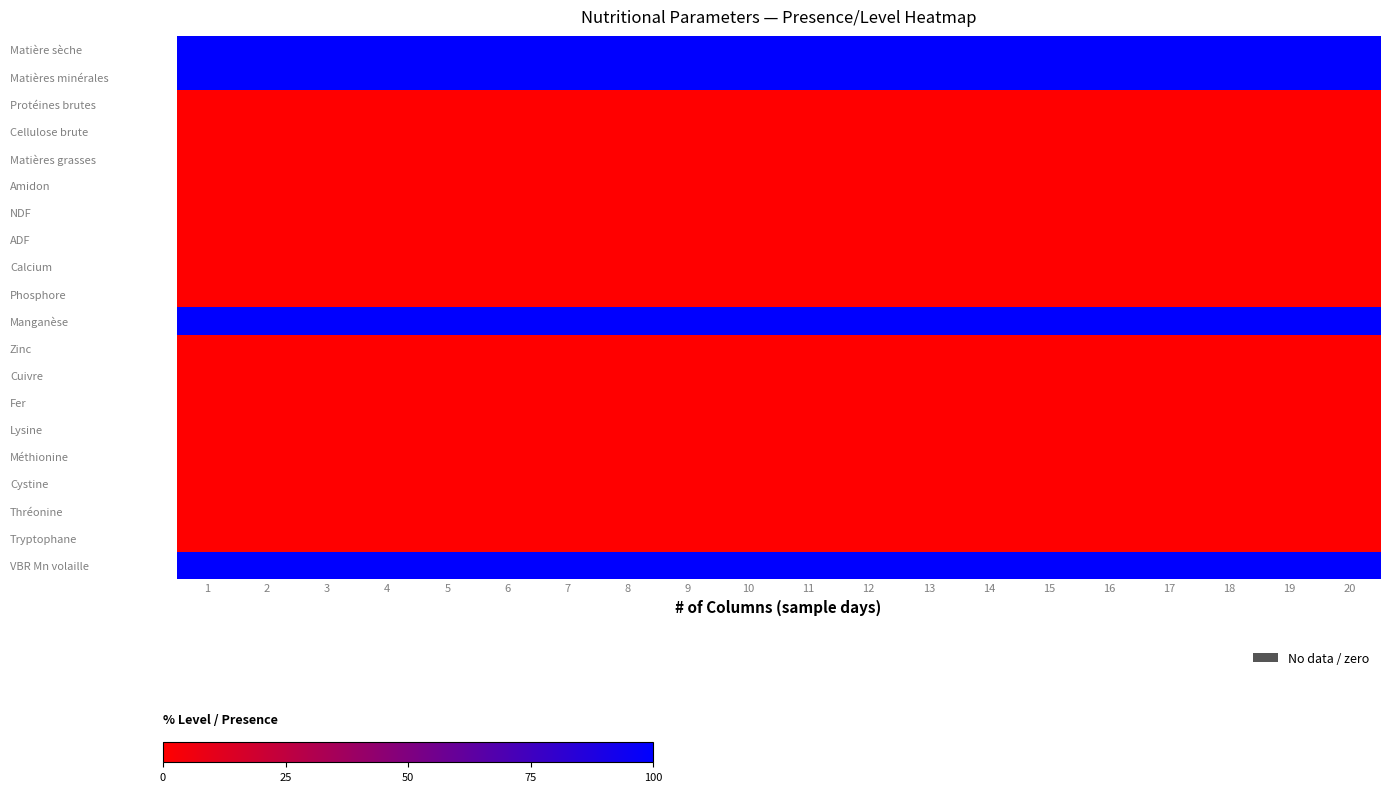

Reading right to left, what are all the values shown in this chart?

Matière sèche: 20=100.0	19=100.0	18=100.0	17=100.0	16=100.0	15=100.0	14=100.0	13=100.0	12=100.0	11=100.0	10=99.9	9=100.0	8=100.0	7=99.9	6=100.0	5=100.0	4=100.0	3=99.9	2=100.0	1=99.9
Matières minérales: 20=100.0	19=100.0	18=100.0	17=100.0	16=100.0	15=100.0	14=100.0	13=100.0	12=100.0	11=100.0	10=99.9	9=100.0	8=100.0	7=99.9	6=100.0	5=100.0	4=100.0	3=99.9	2=100.0	1=99.9
Protéines brutes: 20=0.0	19=0.0	18=0.0	17=0.0	16=0.0	15=0.0	14=0.0	13=0.0	12=0.0	11=0.0	10=0.0	9=0.0	8=0.0	7=0.0	6=0.0	5=0.0	4=0.0	3=0.0	2=0.0	1=0.0
Cellulose brute: 20=0.0	19=0.0	18=0.0	17=0.0	16=0.0	15=0.0	14=0.0	13=0.0	12=0.0	11=0.0	10=0.0	9=0.0	8=0.0	7=0.0	6=0.0	5=0.0	4=0.0	3=0.0	2=0.0	1=0.0
Matières grasses: 20=0.0	19=0.0	18=0.0	17=0.0	16=0.0	15=0.0	14=0.0	13=0.0	12=0.0	11=0.0	10=0.0	9=0.0	8=0.0	7=0.0	6=0.0	5=0.0	4=0.0	3=0.0	2=0.0	1=0.0
Amidon: 20=0.0	19=0.0	18=0.0	17=0.0	16=0.0	15=0.0	14=0.0	13=0.0	12=0.0	11=0.0	10=0.0	9=0.0	8=0.0	7=0.0	6=0.0	5=0.0	4=0.0	3=0.0	2=0.0	1=0.0
NDF: 20=0.0	19=0.0	18=0.0	17=0.0	16=0.0	15=0.0	14=0.0	13=0.0	12=0.0	11=0.0	10=0.0	9=0.0	8=0.0	7=0.0	6=0.0	5=0.0	4=0.0	3=0.0	2=0.0	1=0.0
ADF: 20=0.0	19=0.0	18=0.0	17=0.0	16=0.0	15=0.0	14=0.0	13=0.0	12=0.0	11=0.0	10=0.0	9=0.0	8=0.0	7=0.0	6=0.0	5=0.0	4=0.0	3=0.0	2=0.0	1=0.0
Calcium: 20=0.0	19=0.0	18=0.0	17=0.0	16=0.0	15=0.0	14=0.0	13=0.0	12=0.0	11=0.0	10=0.0	9=0.0	8=0.0	7=0.0	6=0.0	5=0.0	4=0.0	3=0.0	2=0.0	1=0.0
Phosphore: 20=0.0	19=0.0	18=0.0	17=0.0	16=0.0	15=0.0	14=0.0	13=0.0	12=0.0	11=0.0	10=0.0	9=0.0	8=0.0	7=0.0	6=0.0	5=0.0	4=0.0	3=0.0	2=0.0	1=0.0
Manganèse: 20=100.0	19=100.0	18=100.0	17=100.0	16=100.0	15=100.0	14=100.0	13=100.0	12=100.0	11=100.0	10=100.0	9=100.0	8=100.0	7=100.0	6=100.0	5=100.0	4=100.0	3=100.0	2=100.0	1=100.0
Zinc: 20=0.0	19=0.0	18=0.0	17=0.0	16=0.0	15=0.0	14=0.0	13=0.0	12=0.0	11=0.0	10=0.0	9=0.0	8=0.0	7=0.0	6=0.0	5=0.0	4=0.0	3=0.0	2=0.0	1=0.0
Cuivre: 20=0.0	19=0.0	18=0.0	17=0.0	16=0.0	15=0.0	14=0.0	13=0.0	12=0.0	11=0.0	10=0.0	9=0.0	8=0.0	7=0.0	6=0.0	5=0.0	4=0.0	3=0.0	2=0.0	1=0.0
Fer: 20=0.0	19=0.0	18=0.0	17=0.0	16=0.0	15=0.0	14=0.0	13=0.0	12=0.0	11=0.0	10=0.0	9=0.0	8=0.0	7=0.0	6=0.0	5=0.0	4=0.0	3=0.0	2=0.0	1=0.0
Lysine: 20=0.0	19=0.0	18=0.0	17=0.0	16=0.0	15=0.0	14=0.0	13=0.0	12=0.0	11=0.0	10=0.0	9=0.0	8=0.0	7=0.0	6=0.0	5=0.0	4=0.0	3=0.0	2=0.0	1=0.0
Méthionine: 20=0.0	19=0.0	18=0.0	17=0.0	16=0.0	15=0.0	14=0.0	13=0.0	12=0.0	11=0.0	10=0.0	9=0.0	8=0.0	7=0.0	6=0.0	5=0.0	4=0.0	3=0.0	2=0.0	1=0.0
Cystine: 20=0.0	19=0.0	18=0.0	17=0.0	16=0.0	15=0.0	14=0.0	13=0.0	12=0.0	11=0.0	10=0.0	9=0.0	8=0.0	7=0.0	6=0.0	5=0.0	4=0.0	3=0.0	2=0.0	1=0.0
Thréonine: 20=0.0	19=0.0	18=0.0	17=0.0	16=0.0	15=0.0	14=0.0	13=0.0	12=0.0	11=0.0	10=0.0	9=0.0	8=0.0	7=0.0	6=0.0	5=0.0	4=0.0	3=0.0	2=0.0	1=0.0
Tryptophane: 20=0.0	19=0.0	18=0.0	17=0.0	16=0.0	15=0.0	14=0.0	13=0.0	12=0.0	11=0.0	10=0.0	9=0.0	8=0.0	7=0.0	6=0.0	5=0.0	4=0.0	3=0.0	2=0.0	1=0.0
VBR Mn volaille: 20=100.0	19=100.0	18=100.0	17=100.0	16=100.0	15=100.0	14=100.0	13=100.0	12=100.0	11=100.0	10=100.0	9=100.0	8=100.0	7=100.0	6=100.0	5=100.0	4=100.0	3=100.0	2=100.0	1=100.0